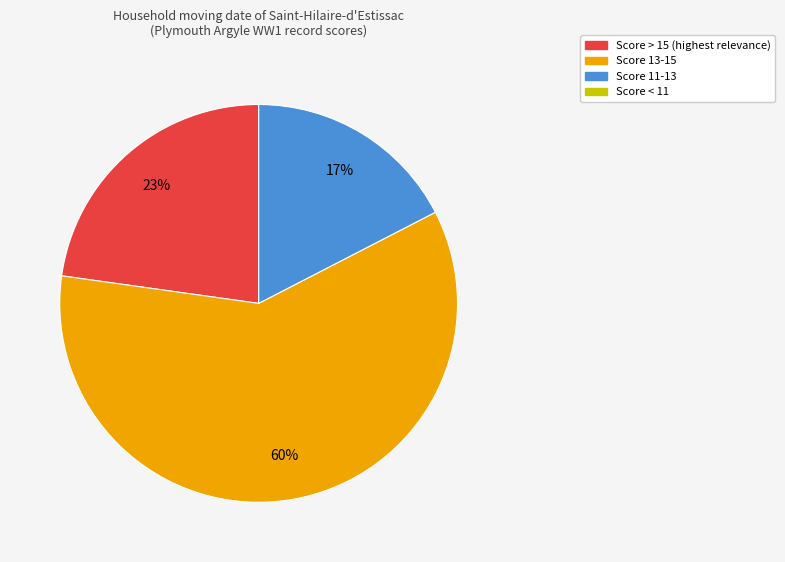

To the nearest percent, what is the average slice percentage?

25%